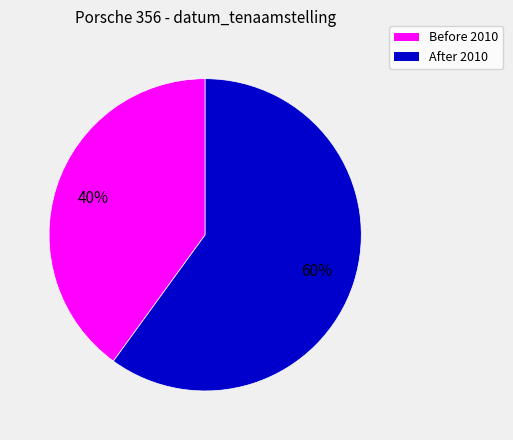

Does any single category account for the majority?

Yes